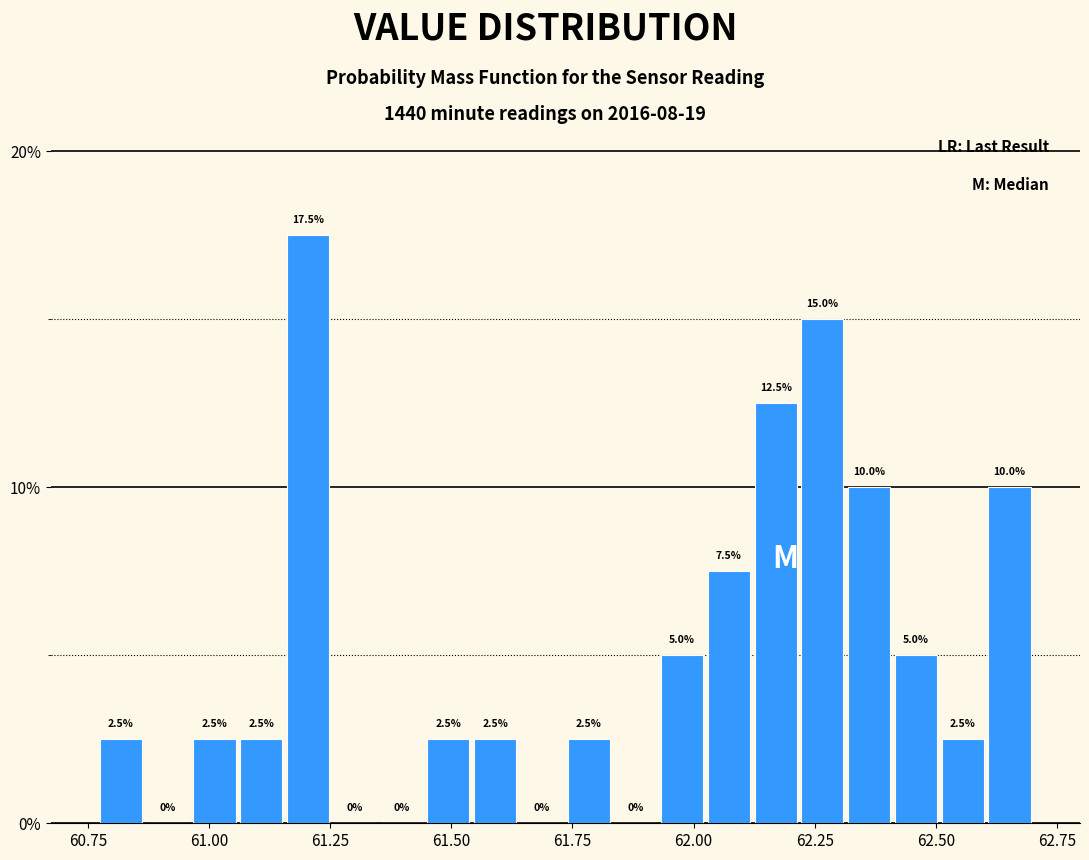

Read against the x-axis, roughly where is the centre of the tallest bar?

61.20